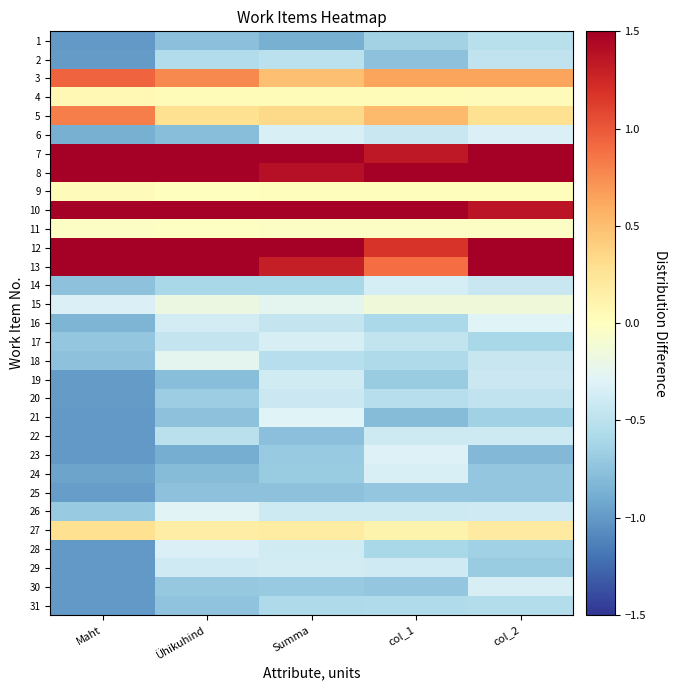

What is the total value across all series at Summa?

-0.5